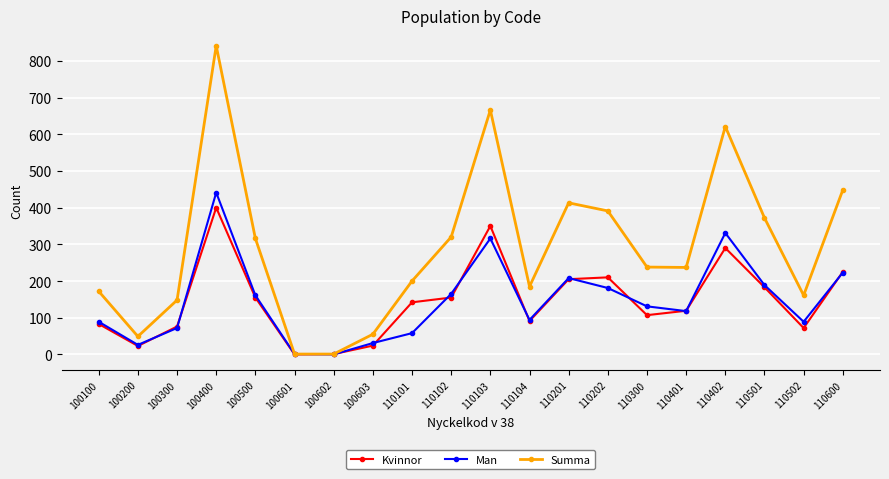

Where is the first local minimum for Man?

100200